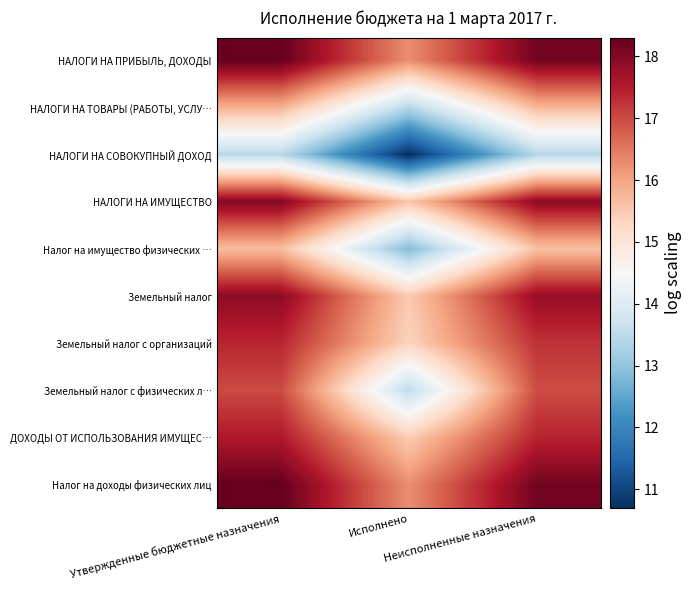

What is the total value across all series at Неисполненные назначения?

168.5